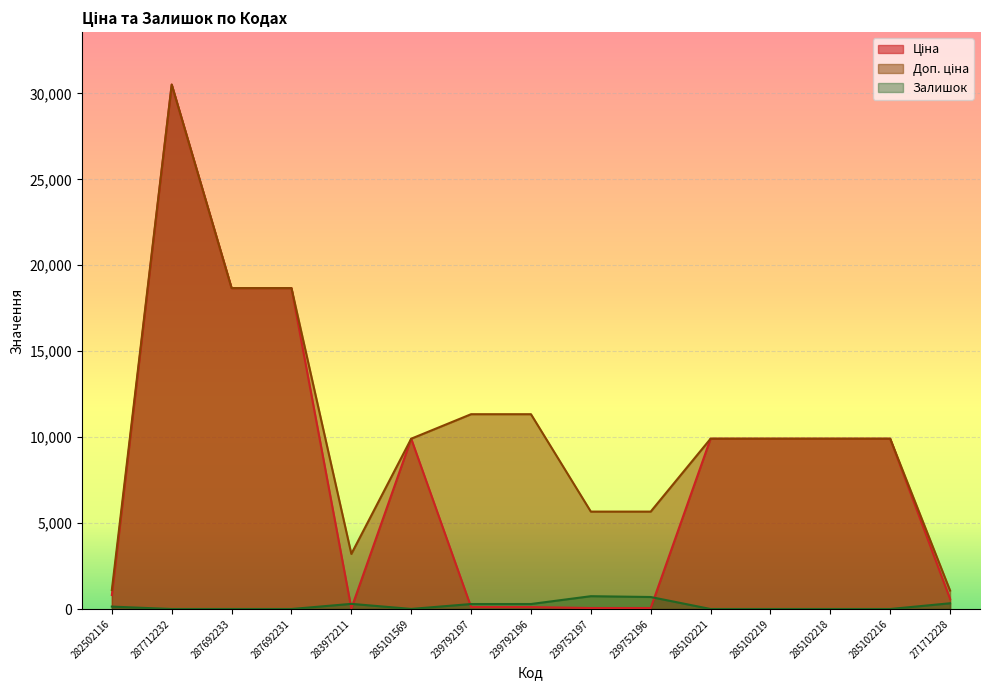

What is the total value across all series at 239792196?

11737.3